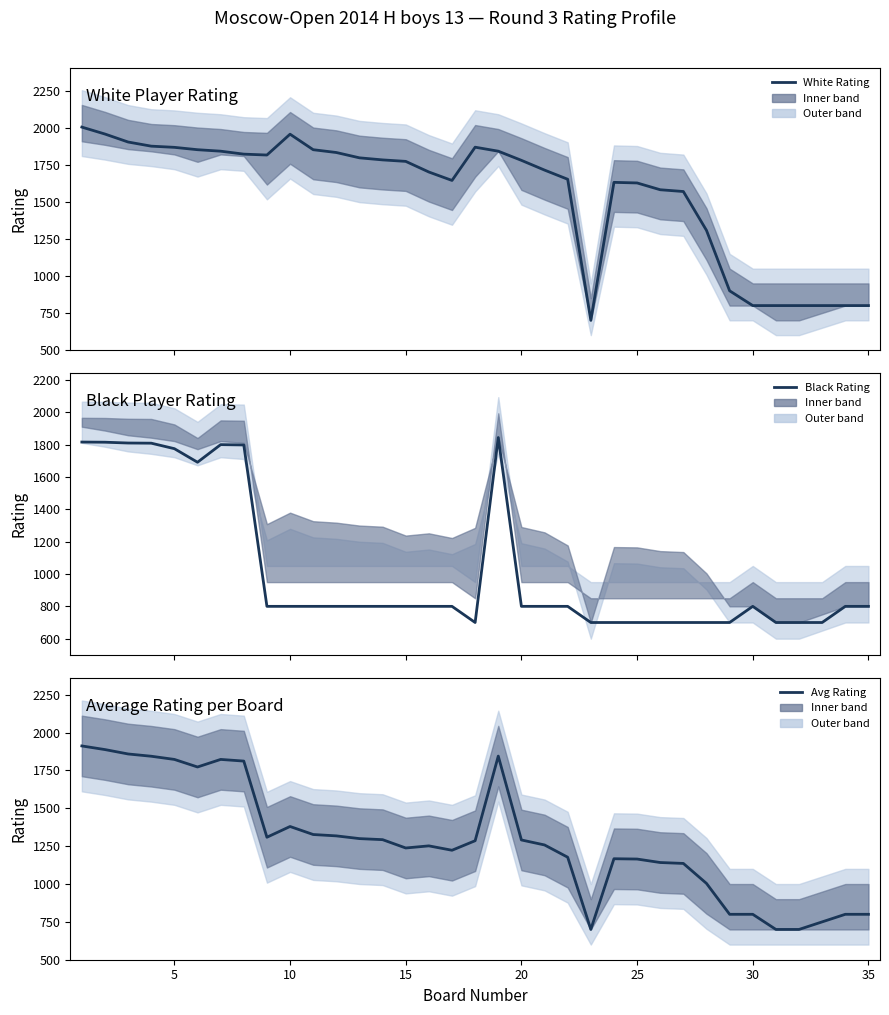

At how many categories does at least one series exceed 1499?

26